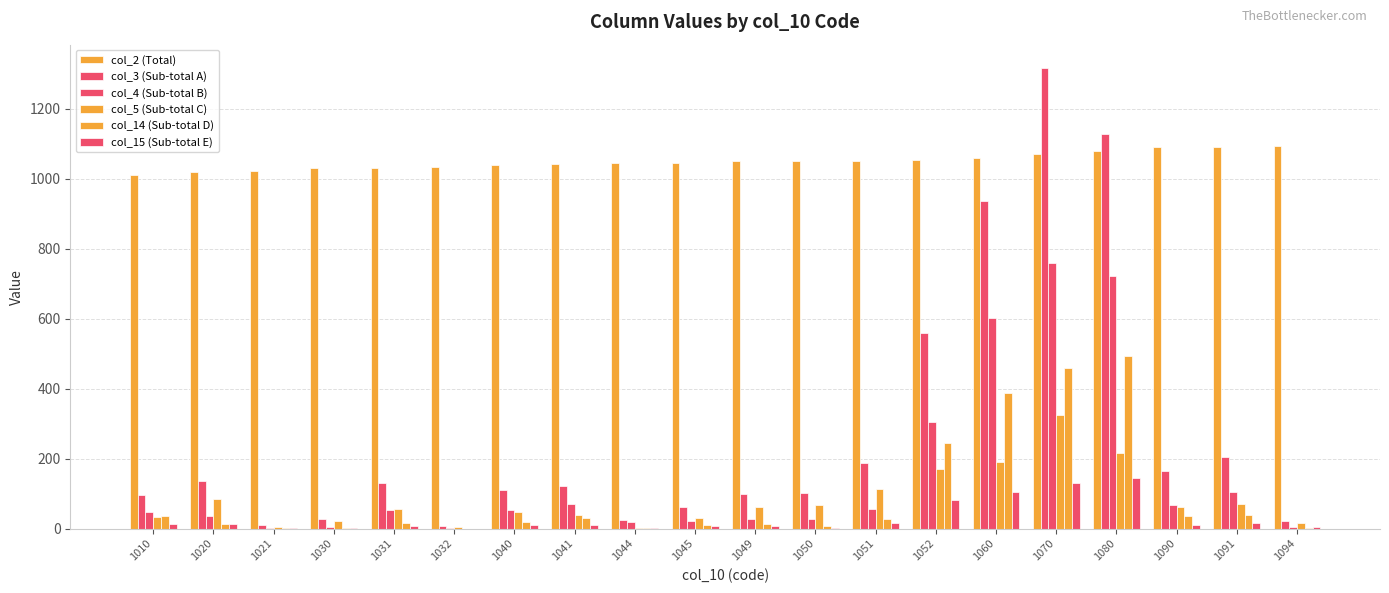

Between 1080 and 1091, which series saw the biggest shift?

col_3 (Sub-total A)